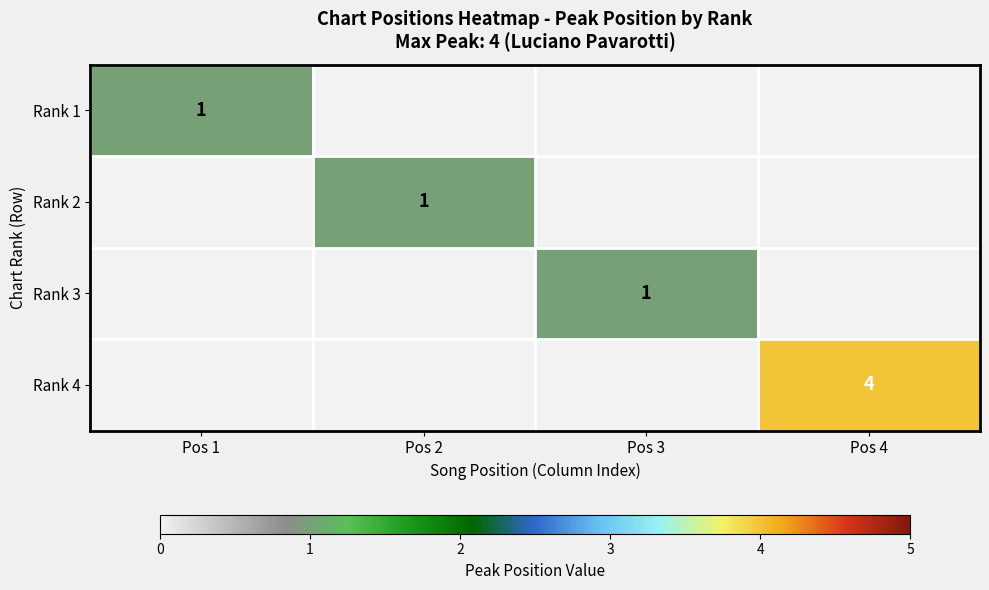

The Rank 4 series shows 1 at Pos 4. True or false?

False